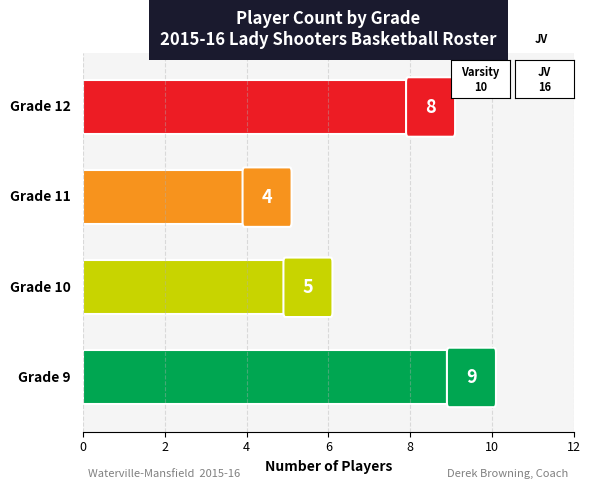

What is the difference between the values at 0 and 2?

4